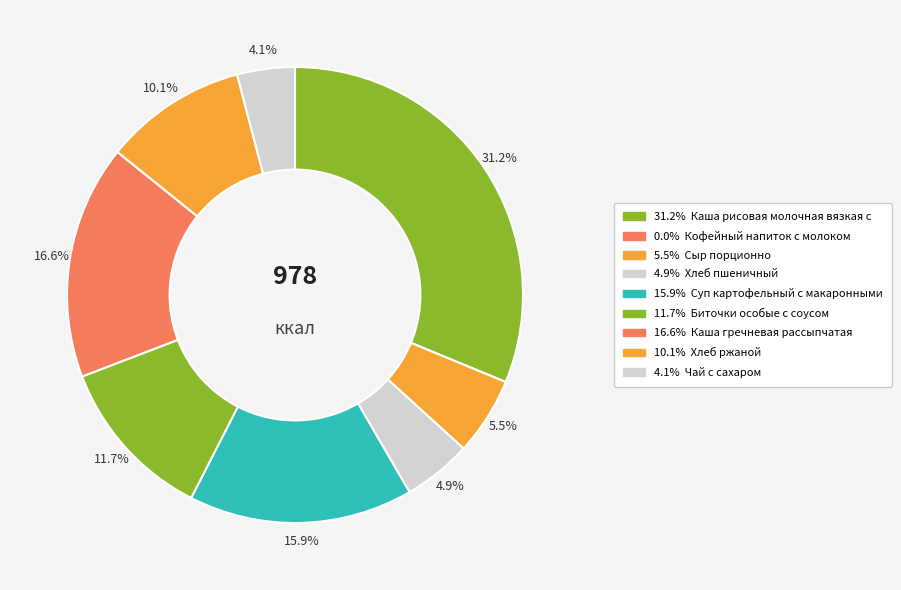

Count the number of slices in the pie.

9